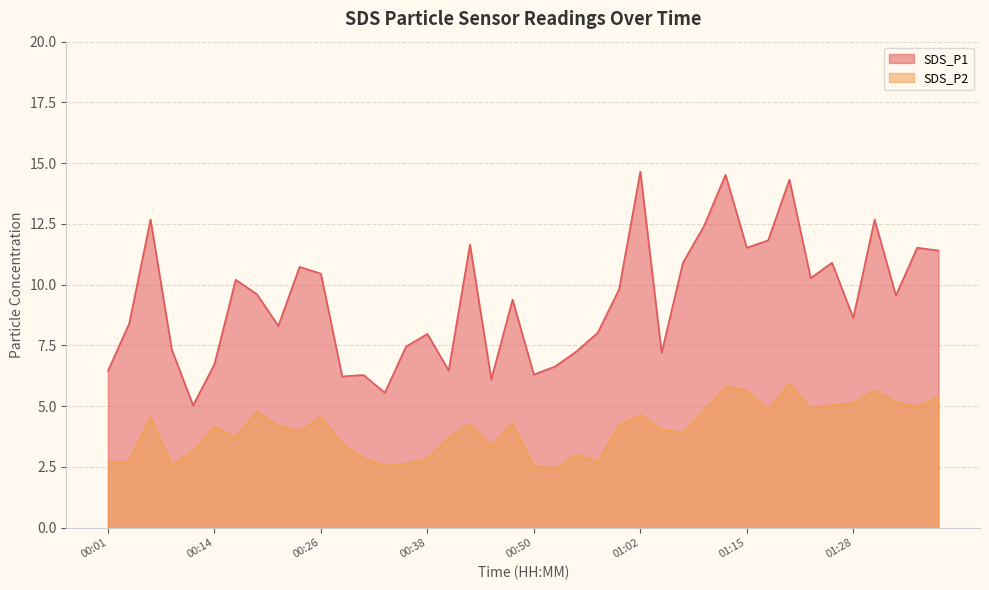

Rank the series by their average value, from lowest to highest.

SDS_P2, SDS_P1